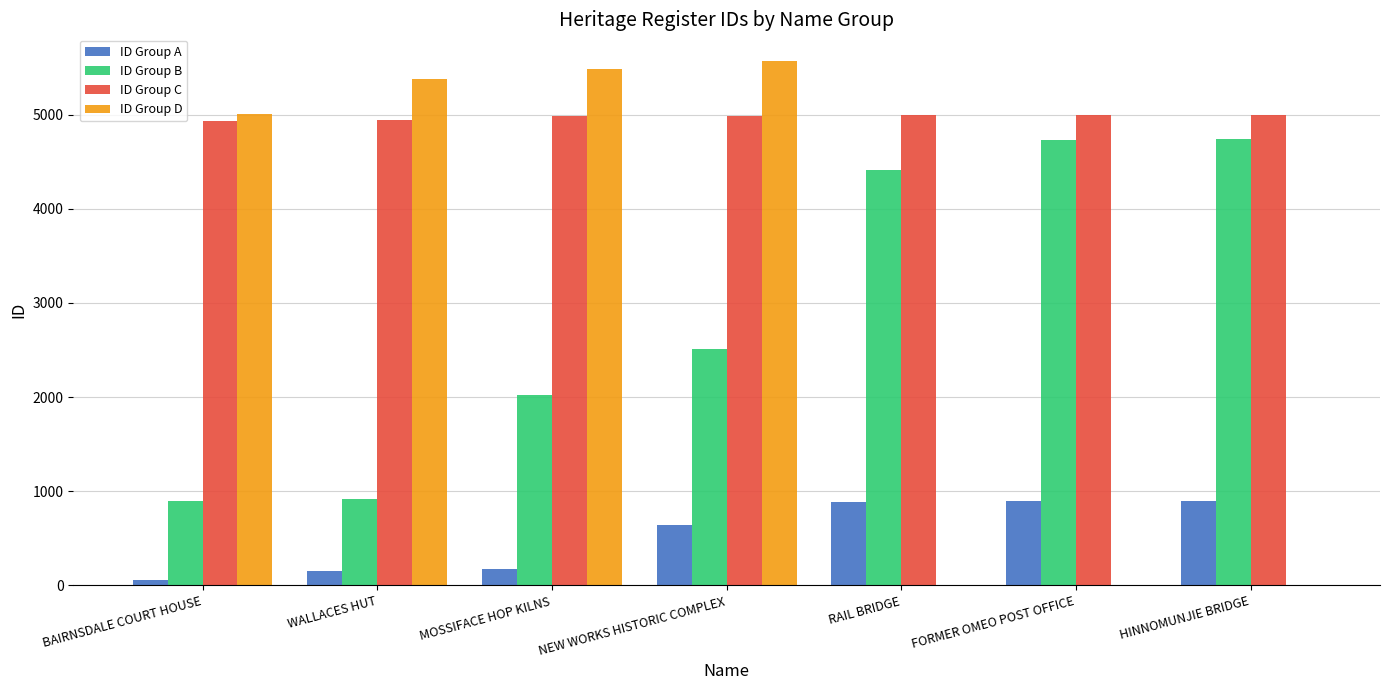

What is the sum of the ID Group B values at MOSSIFACE HOP KILNS and WALLACES HUT?

2945